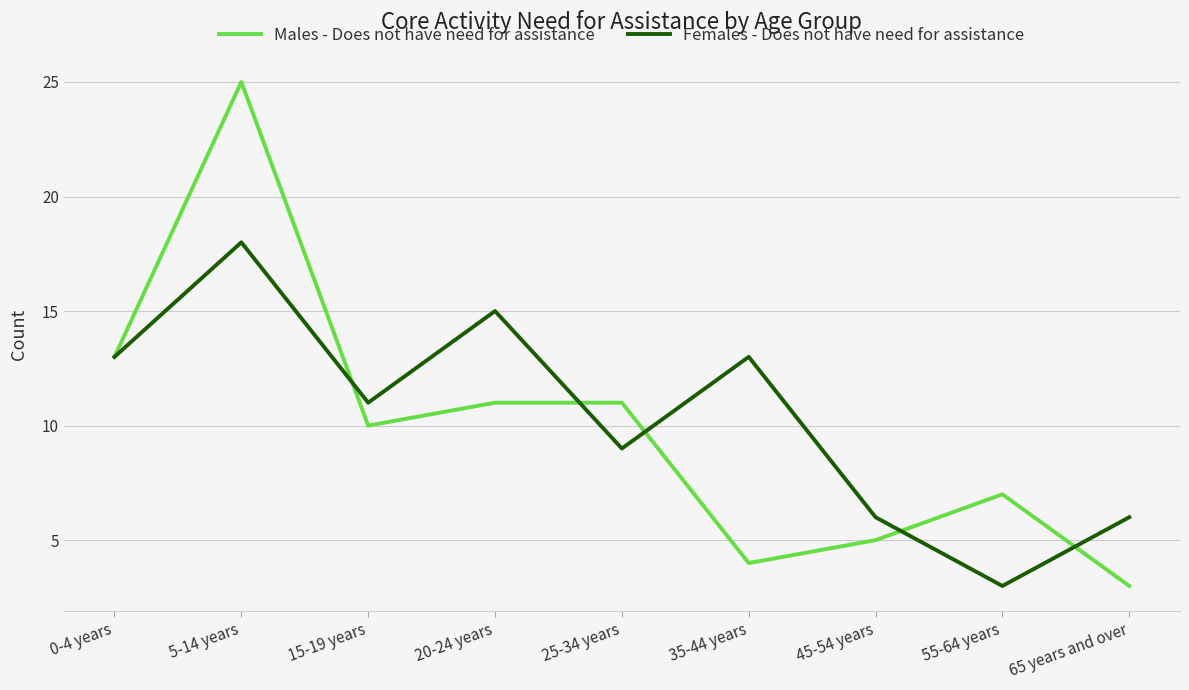

Rank the series by their maximum value, from lowest to highest.

Females - Does not have need for assistance, Males - Does not have need for assistance